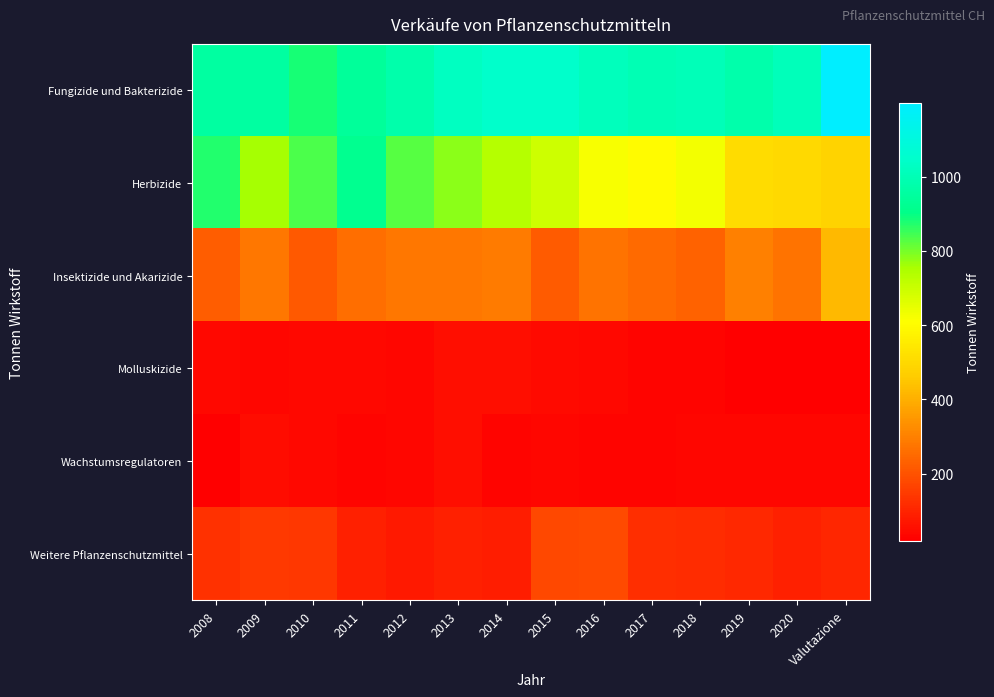

Which series changed the most between 2017 and 2020?

Herbizide